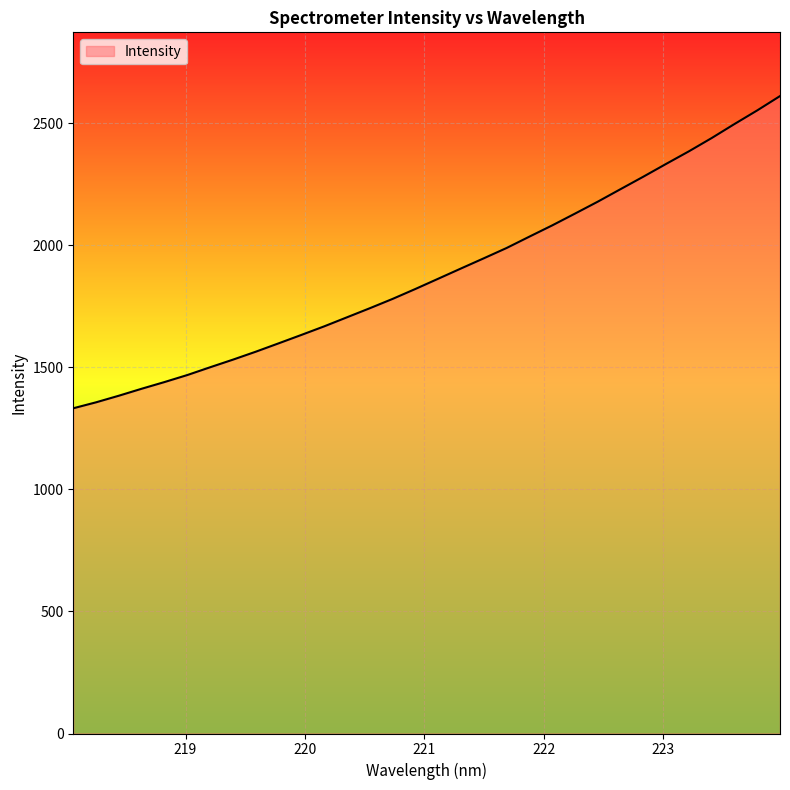

What is the smallest value displayed?

1332.1